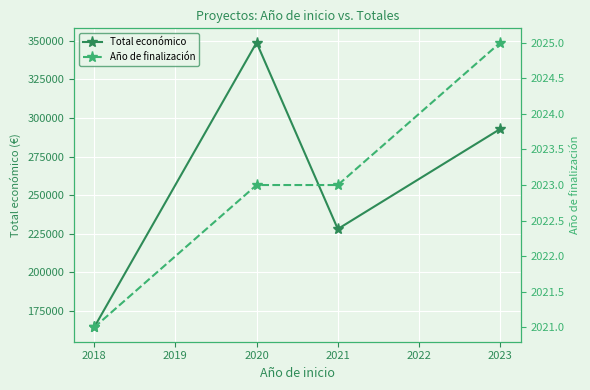

Rank the series by their maximum value, from lowest to highest.

Año de finalización, Total económico